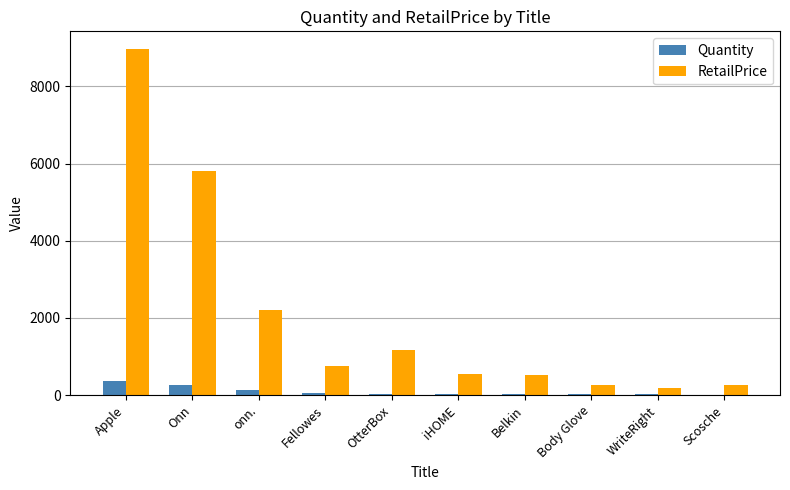

Which series changed the most between Apple and Fellowes?

RetailPrice